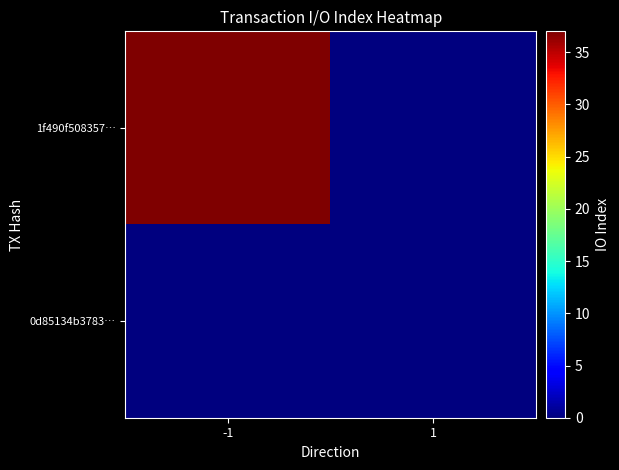

Between -1 and 1, which series saw the biggest shift?

1f490f508357…